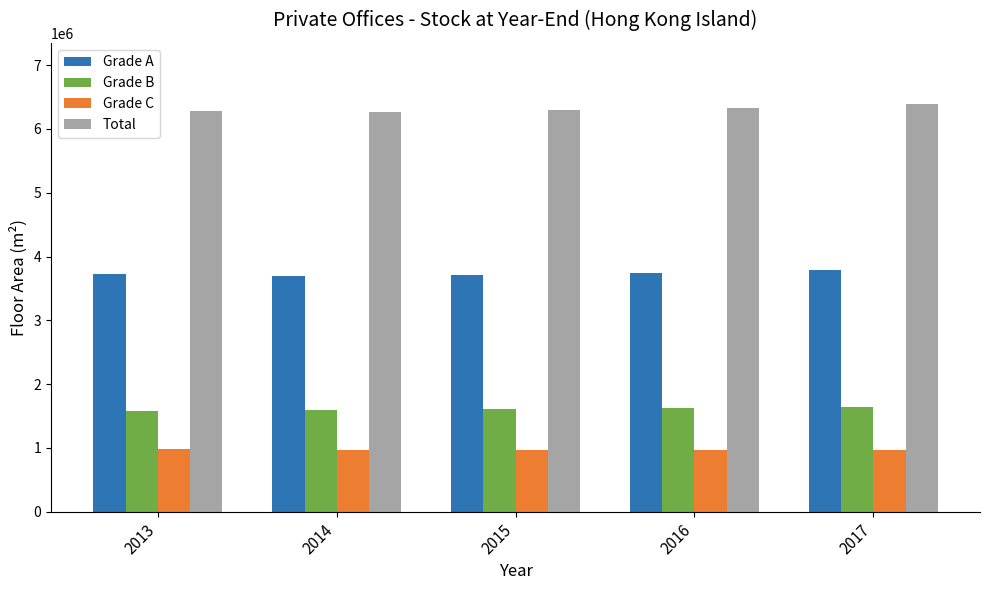

Which series changed the most between 2014 and 2017?

Total